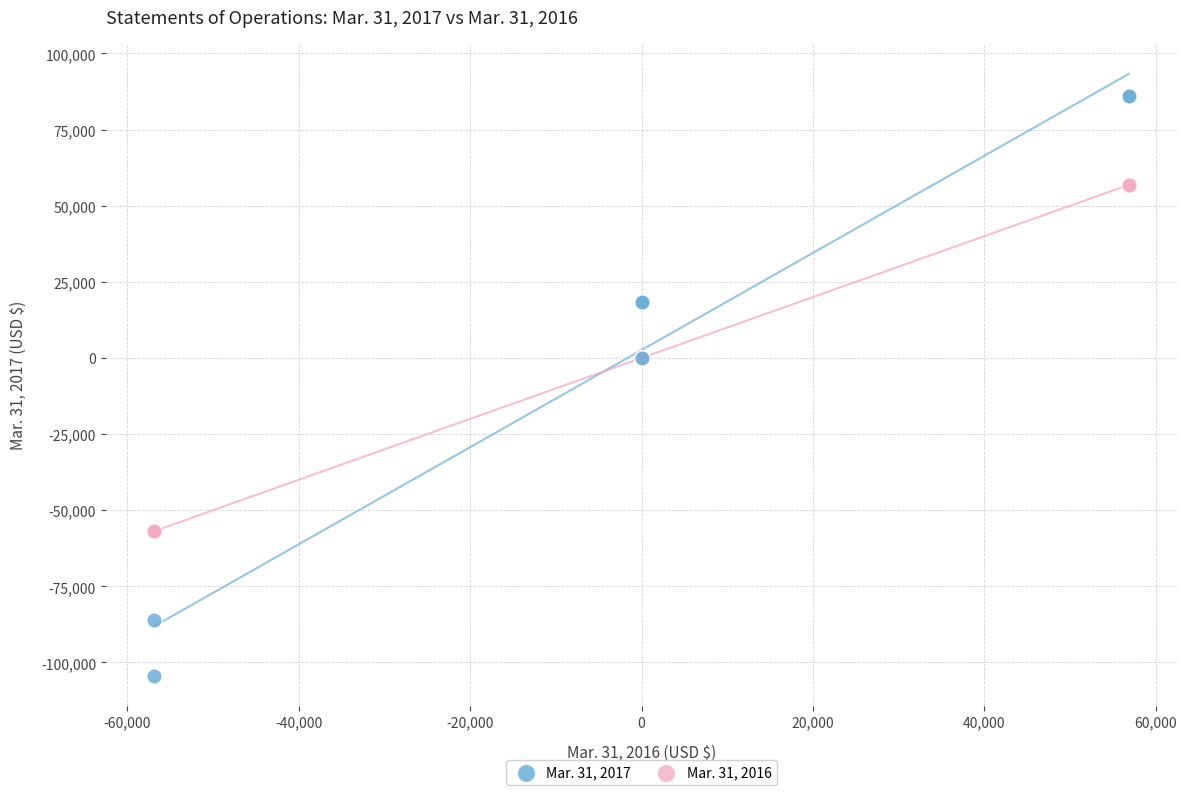

Which series contains the highest Y value?

Mar. 31, 2017